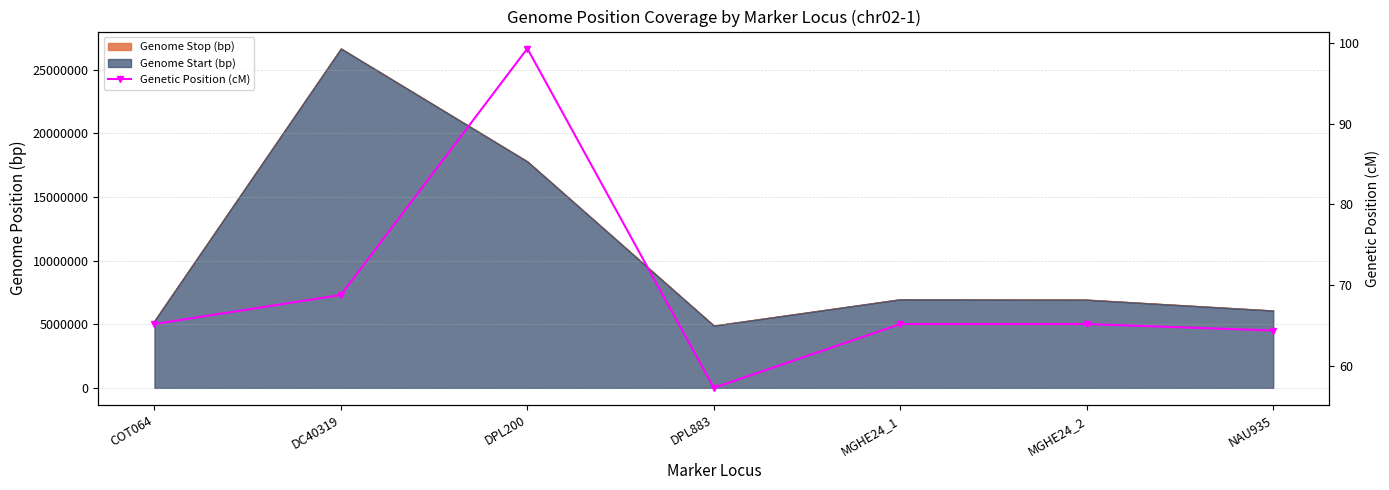

Read the value at MGHE24_2.

65.2